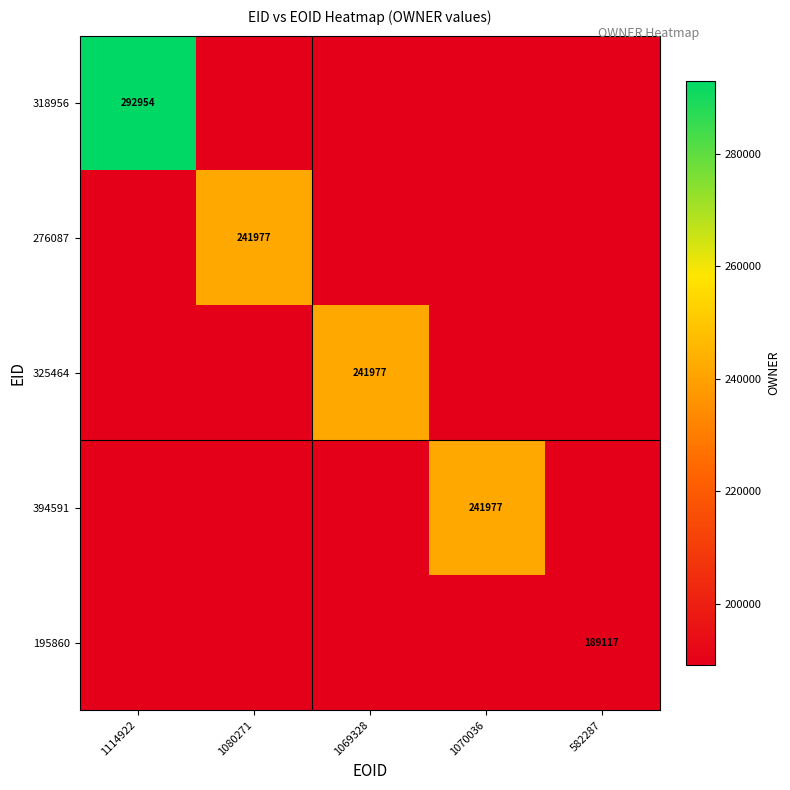

Is it true that 394591 equals 241977 at 1070036?

True